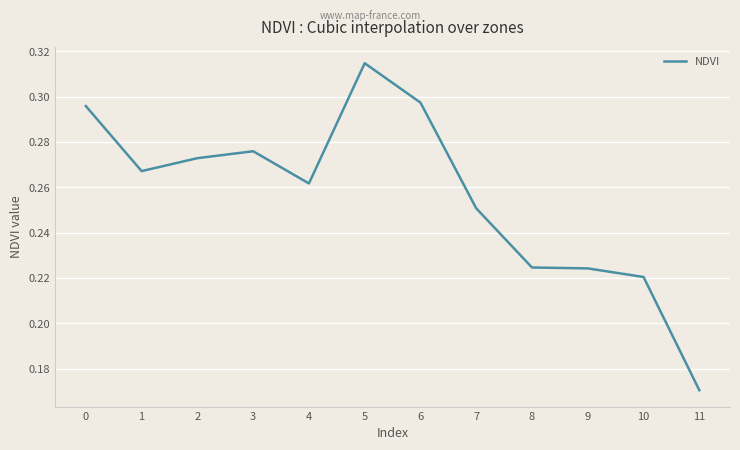

How many values are between 0 and 1?

12